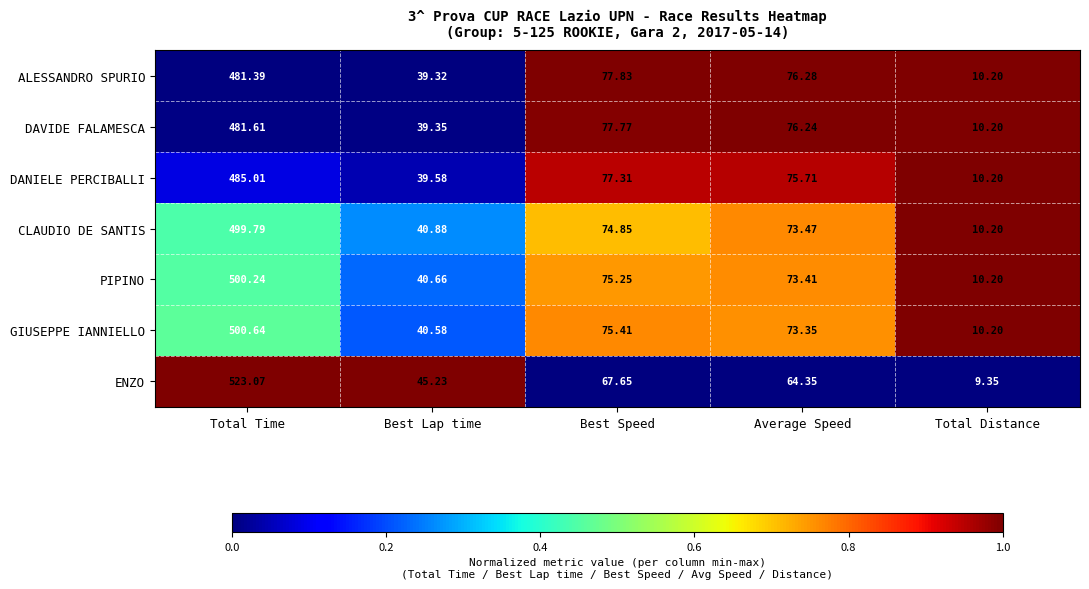

What is the total value across all series at Best Lap time?

285.6